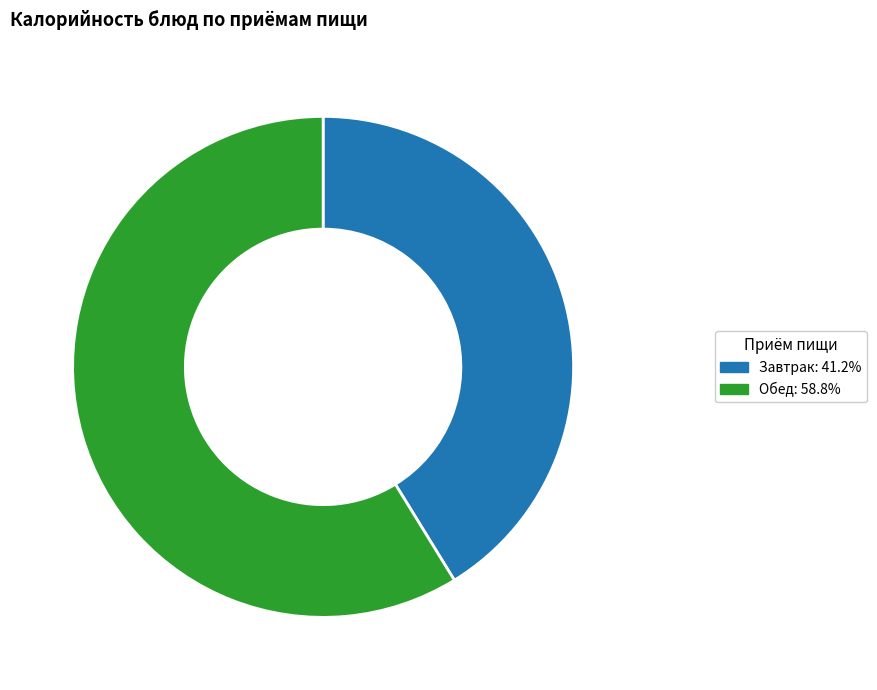

Is there a majority slice in this chart?

Yes